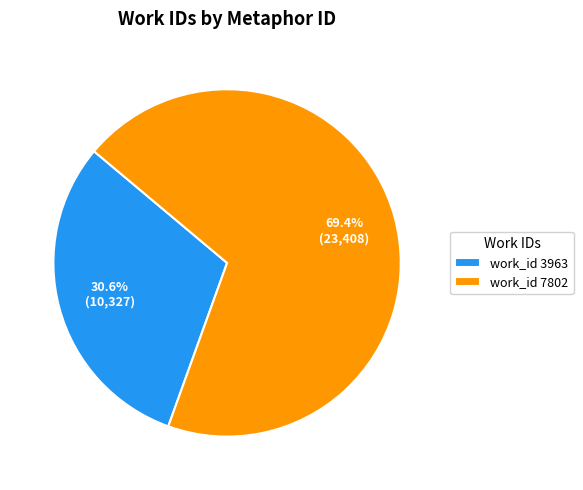

How much of the chart is everything except work_id 3963?

69.4%